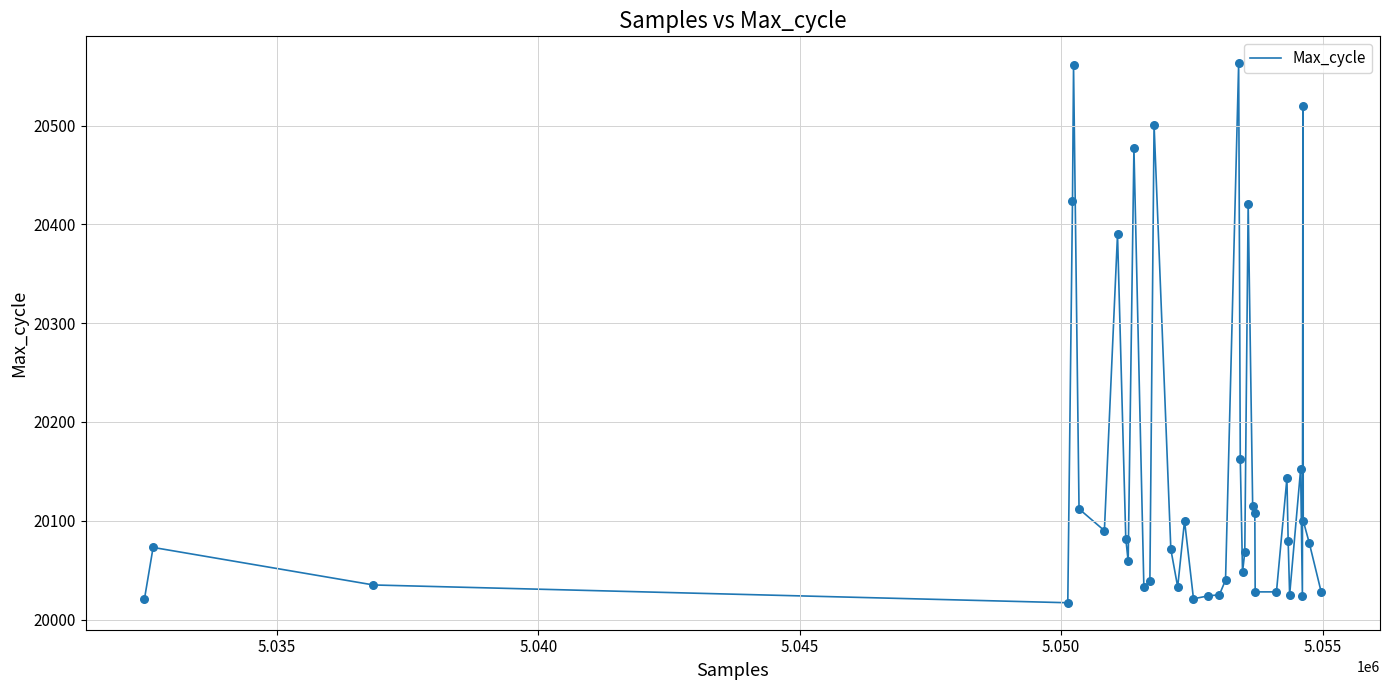

What is the smallest value displayed?

20017